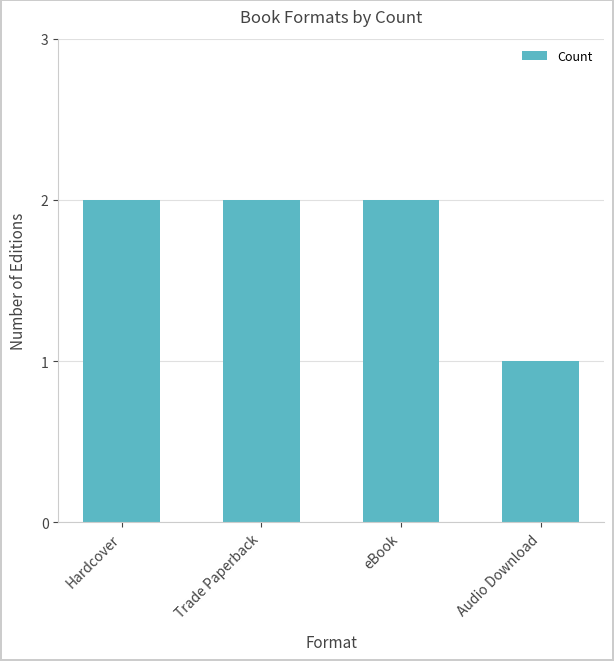

What position from the left is Audio Download?

4